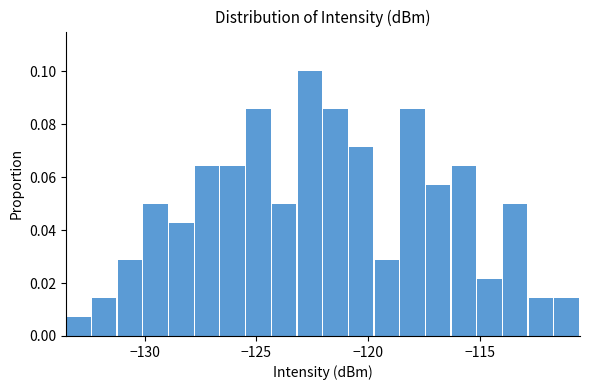

Around what value on the x-axis is the tallest bar? Give the approximate position of its centre, as read against the axis.

-122.5